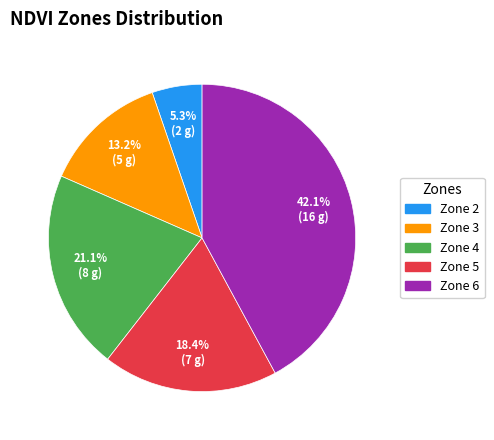

Approximately how many times larger is the value at Zone 3 compared to Zone 5?

0.7